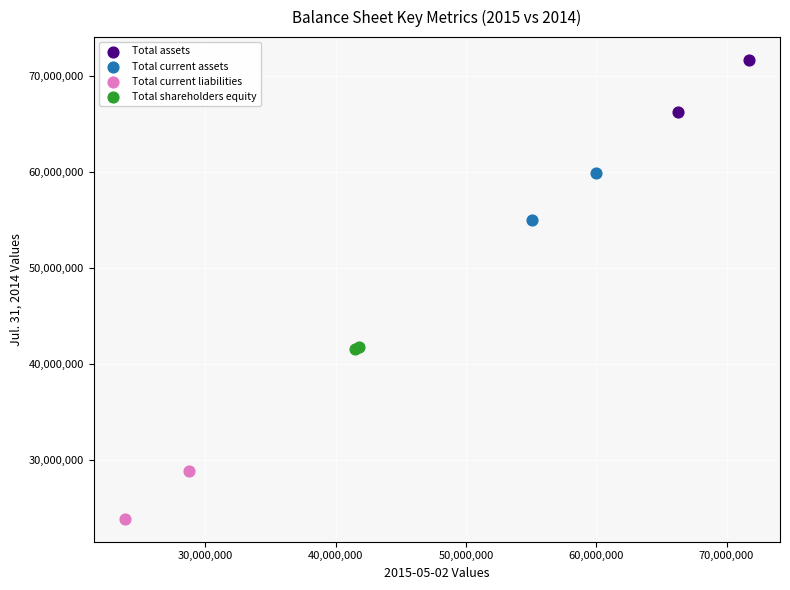

What are all the series names shown in the legend?

Total assets, Total current assets, Total current liabilities, Total shareholders equity